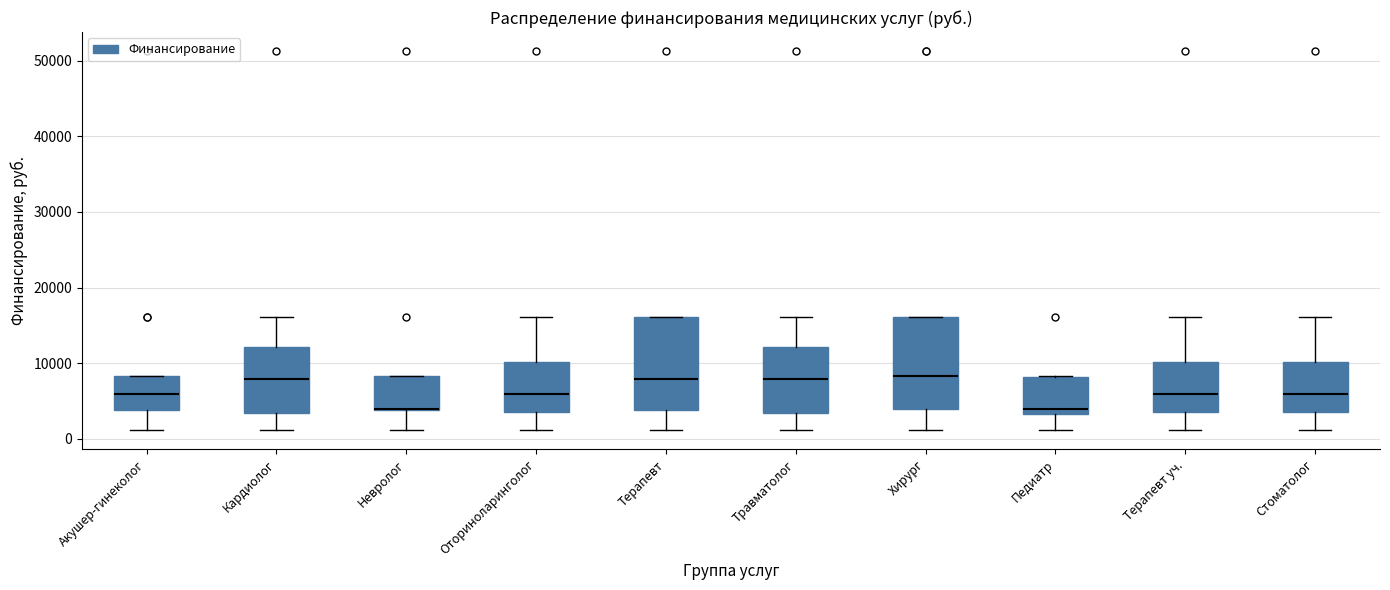

Reading left to right, read every box against the y-axis: the position of its median line, the range the box covers, and the ends of its whiskers. The values are not printed on the chart, so give them approximately, as read against the axis.

Акушер-гинеколог: median 6000, box 4000 to 8000, whiskers 1000 to 8000
Кардиолог: median 8000, box 3000 to 12000, whiskers 1000 to 16000
Невролог: median 4000 (drawn on the box's lower edge), box 4000 to 8000, whiskers 1000 to 8000
Оториноларинголог: median 6000, box 4000 to 10000, whiskers 1000 to 16000
Терапевт: median 8000, box 4000 to 16000, whiskers 1000 to 16000
Травматолог: median 8000, box 3000 to 12000, whiskers 1000 to 16000
Хирург: median 8000, box 4000 to 16000, whiskers 1000 to 16000
Педиатр: median 4000, box 3000 to 8000, whiskers 1000 to 8000
Терапевт уч.: median 6000, box 4000 to 10000, whiskers 1000 to 16000
Стоматолог: median 6000, box 4000 to 10000, whiskers 1000 to 16000